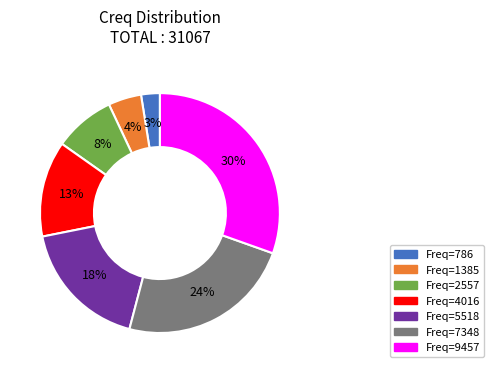

To the nearest percent, what is the average slice percentage?

14%